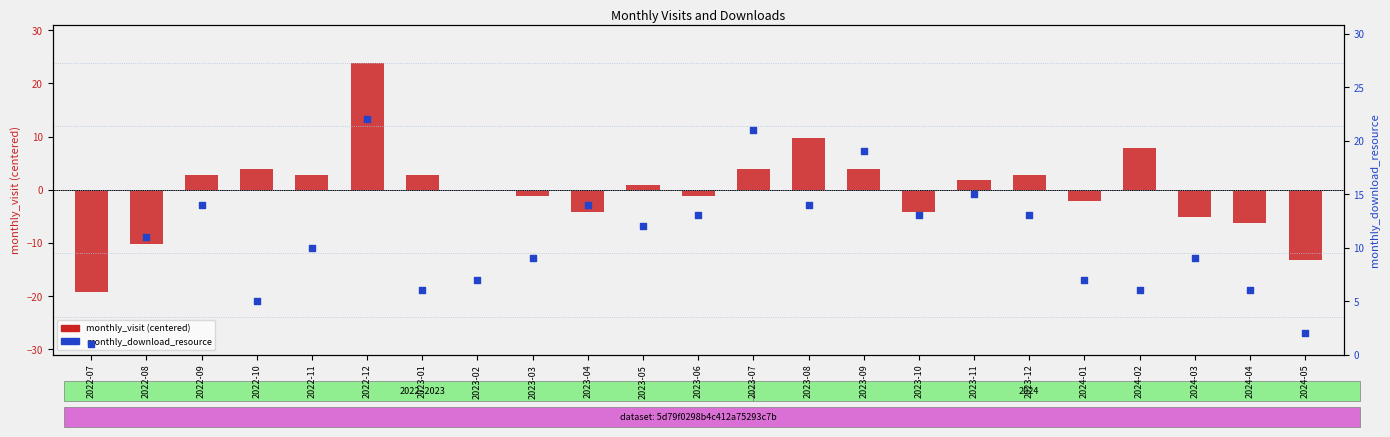

Which series contains the lowest Y value?

monthly_visit (centered)